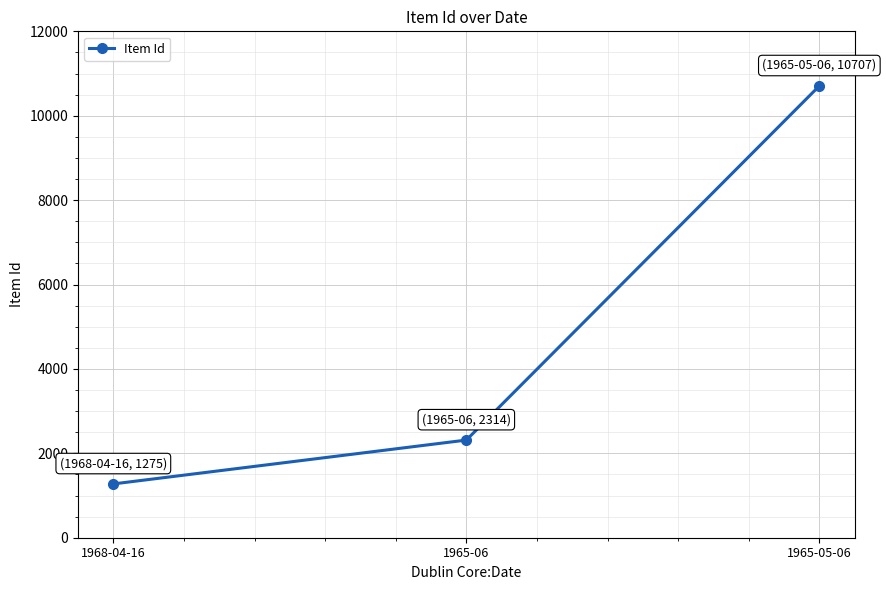

What position from the right is 1968-04-16?

3